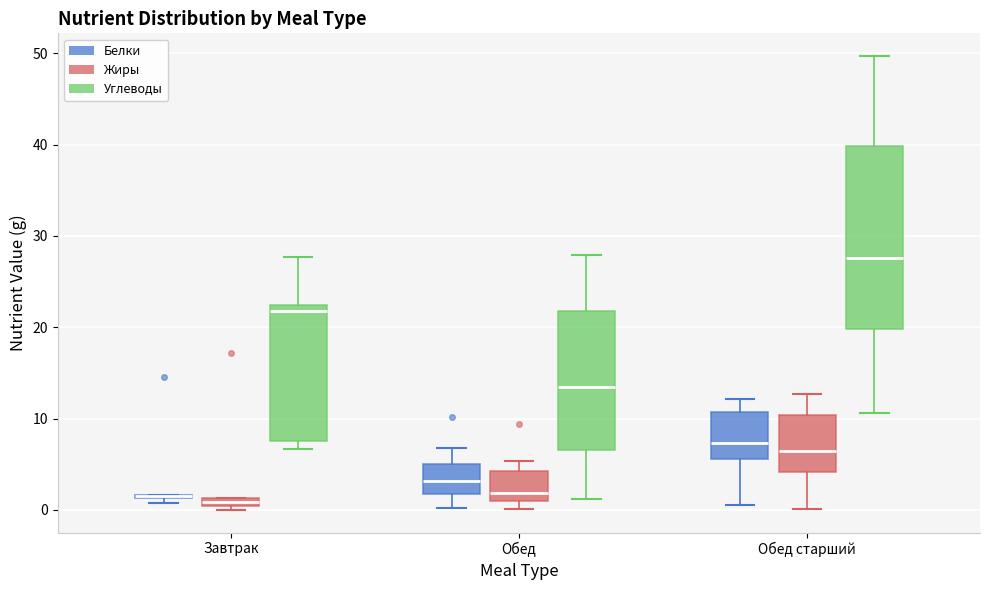

Where does the median line of the box for Обед старший (Белки) sit on the y-axis? The values are not printed on the chart, so give them approximately, as read against the axis.

7